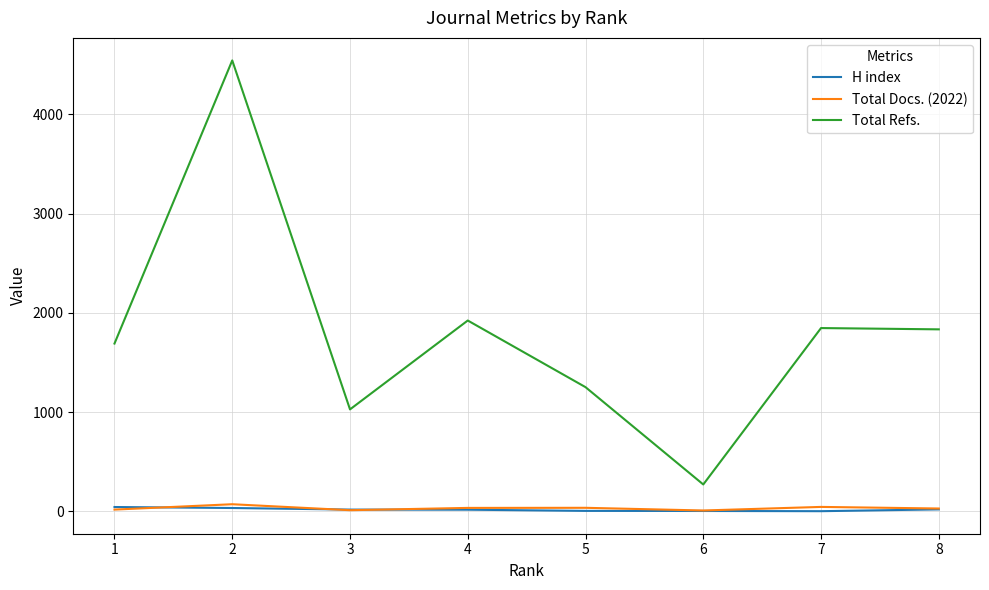

The value of Total Refs. at 6 is 272. True or false?

True